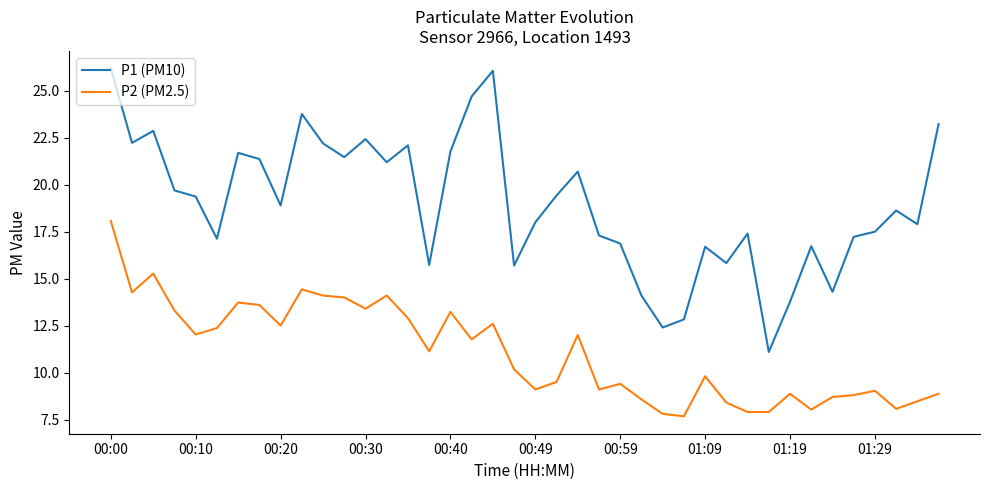

Which series has the largest range (max minus min)?

P1 (PM10)